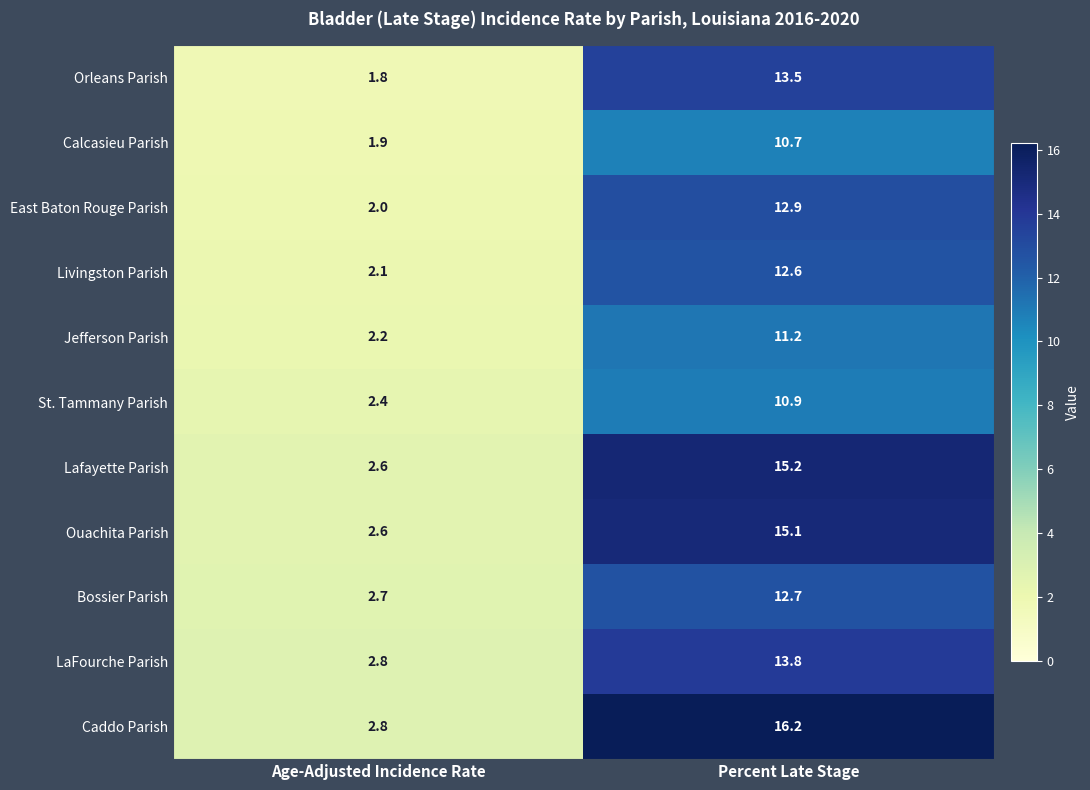

What is the sum of all LaFourche Parish values?

16.6